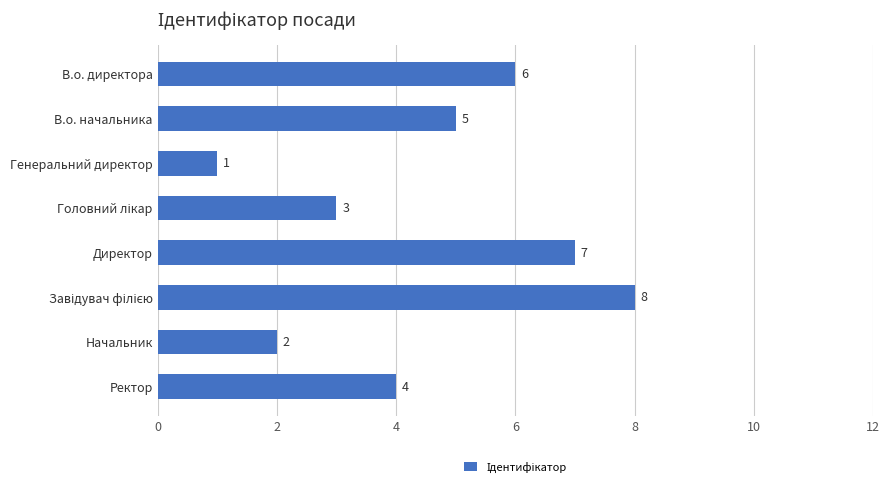

What is the smallest value displayed?

1